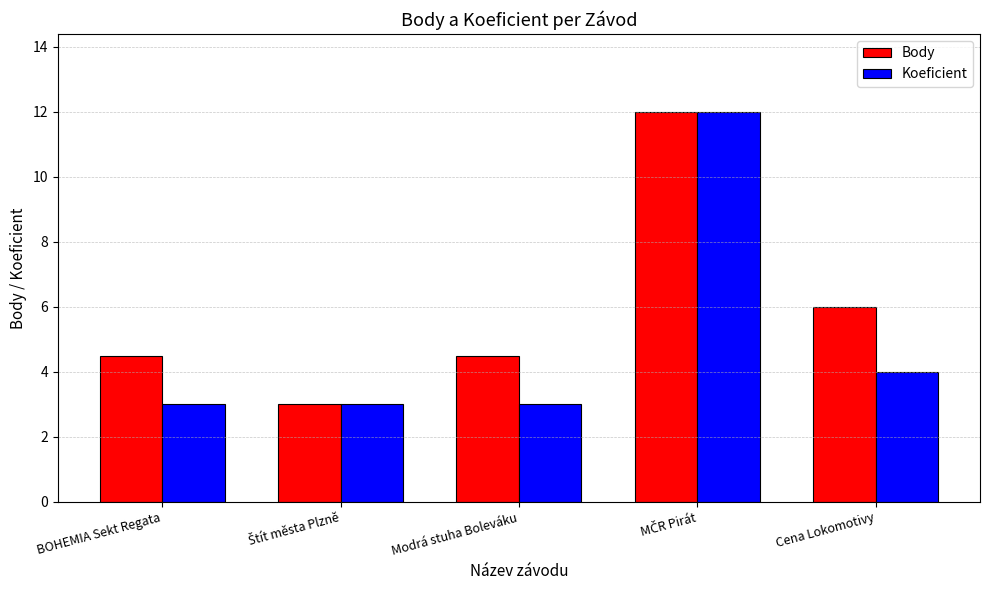

Reading right to left, what are all the values shown in this chart?

Body: 6.0	12.0	4.5	3.0	4.5
Koeficient: 4.0	12.0	3.0	3.0	3.0